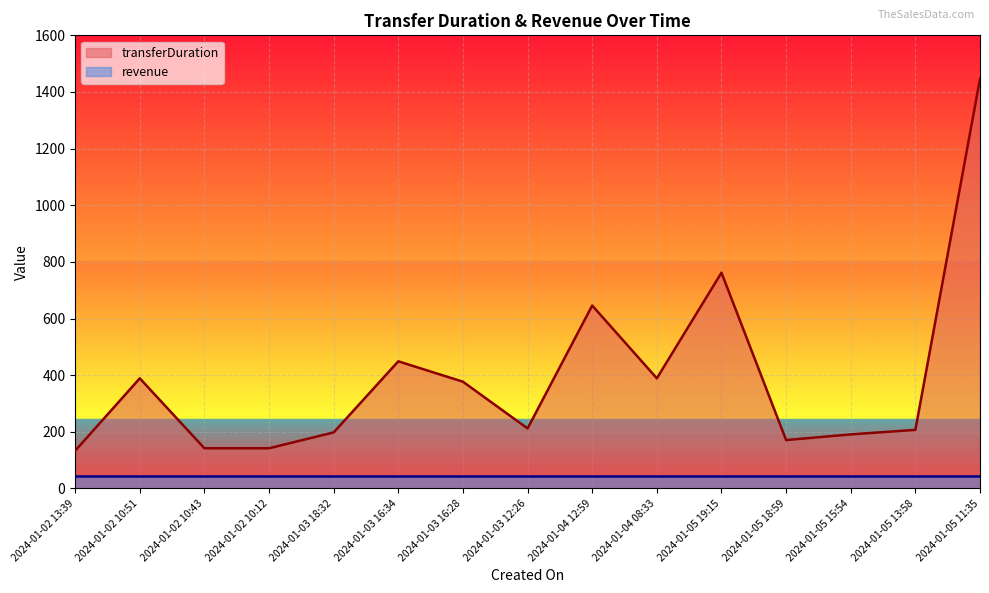

List the labels in order of value, largest first.

2024-01-05 11:35, 2024-01-05 19:15, 2024-01-04 12:59, 2024-01-03 16:34, 2024-01-02 10:51, 2024-01-04 08:33, 2024-01-03 16:28, 2024-01-03 12:26, 2024-01-05 13:58, 2024-01-03 18:32, 2024-01-05 15:54, 2024-01-05 18:59, 2024-01-02 10:43, 2024-01-02 10:12, 2024-01-02 13:39